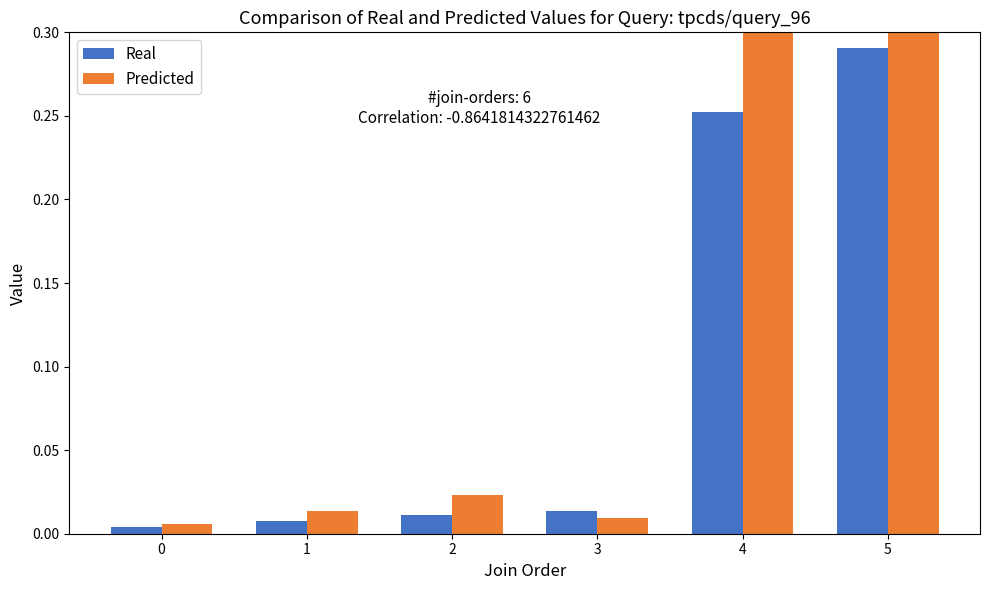

The Real series shows 0.0 at 1. True or false?

False